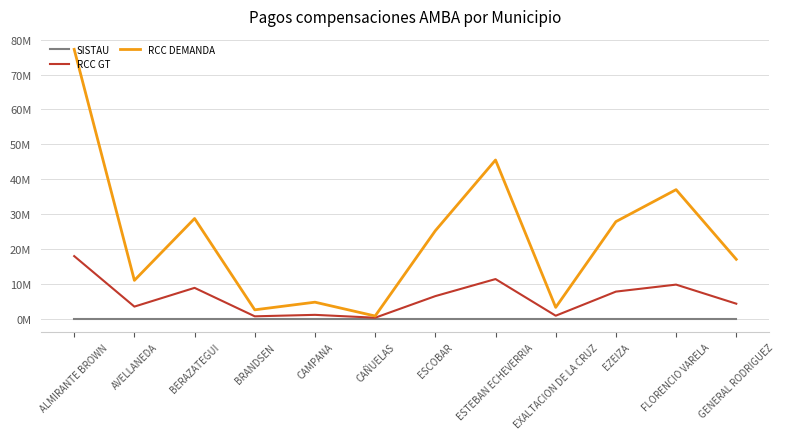

How many interior local valleys does the RCC DEMANDA series have?

4